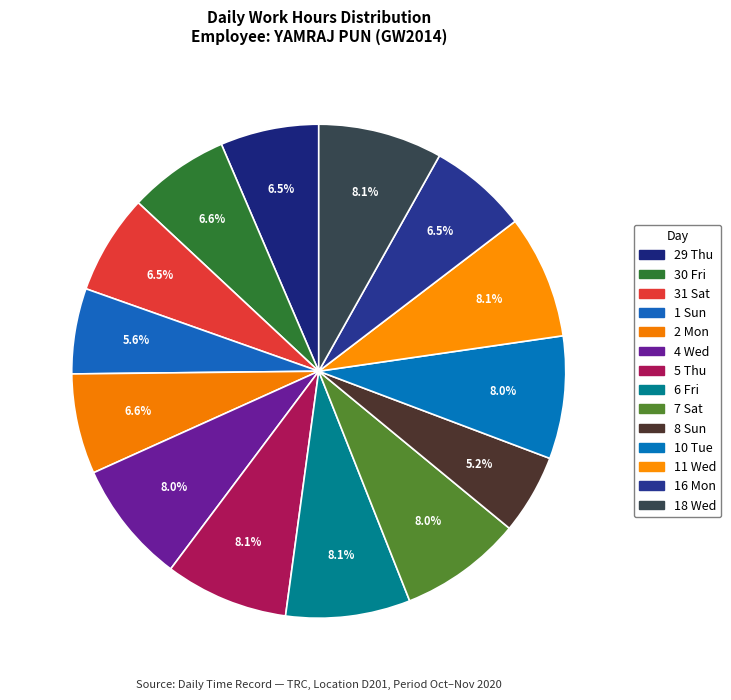

Between 11 Wed and 5 Thu, which is larger?

11 Wed